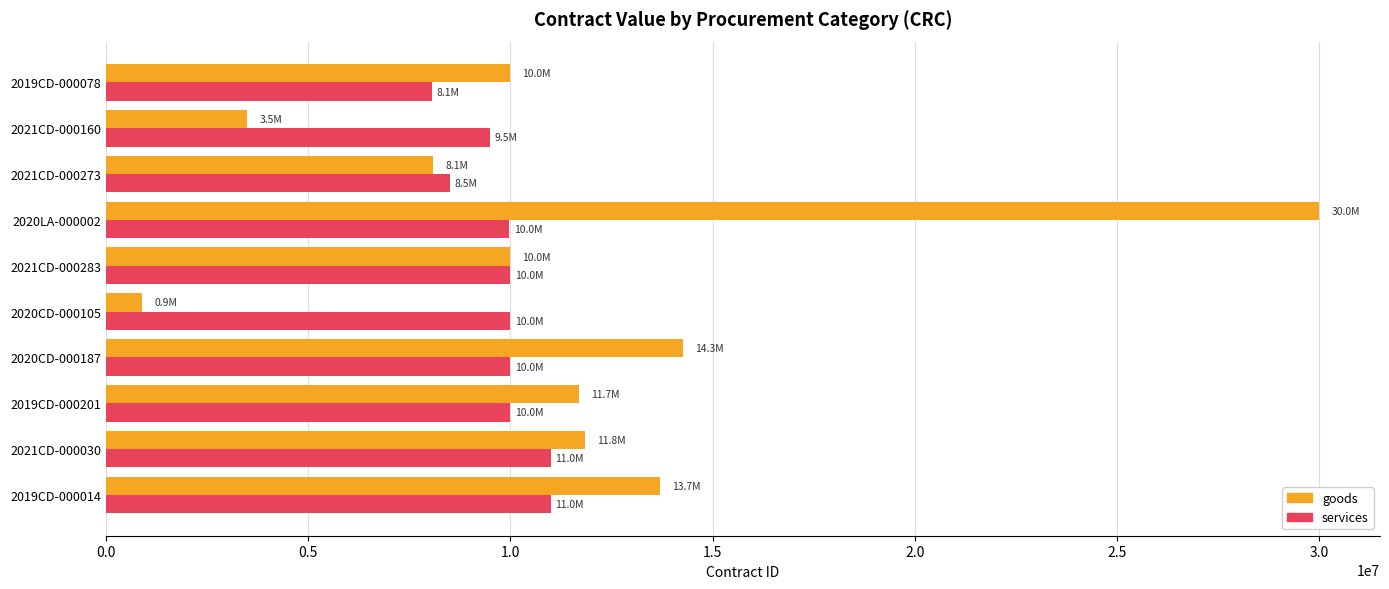

At 2020LA-000002, list the series in order from largest to smallest.

goods, services